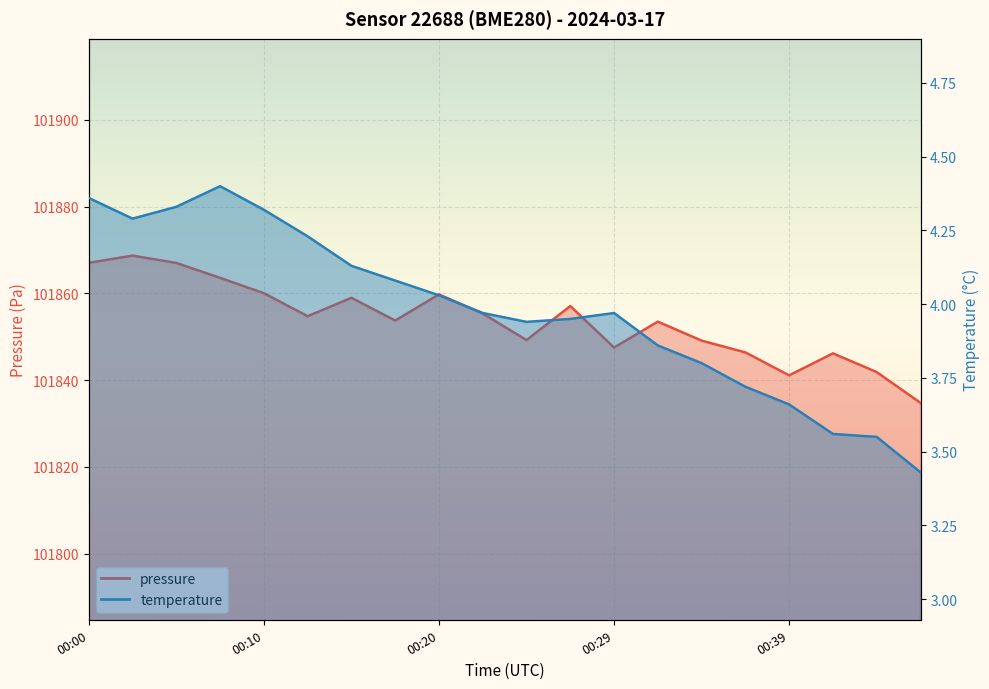

What is the value of the temperature point at the 13th from the left?

4.0